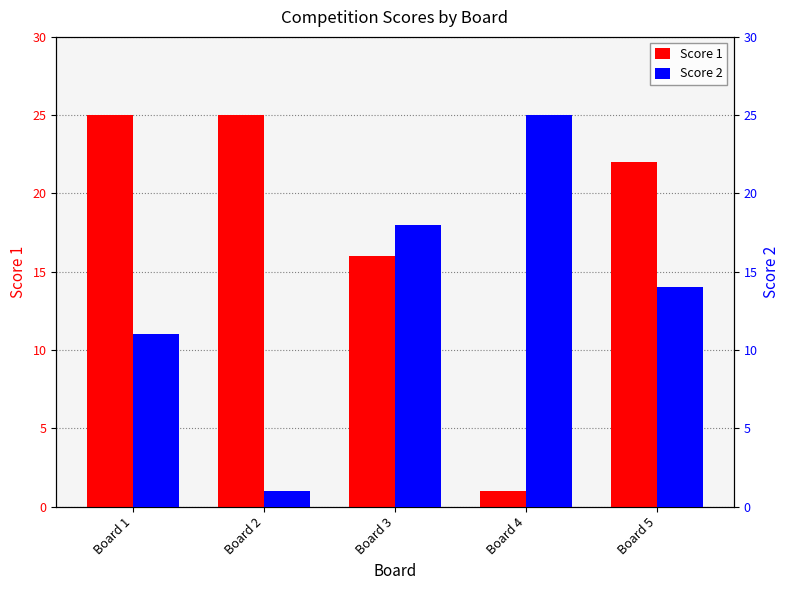

Which category has the highest value in the Score 2 series?

Board 4